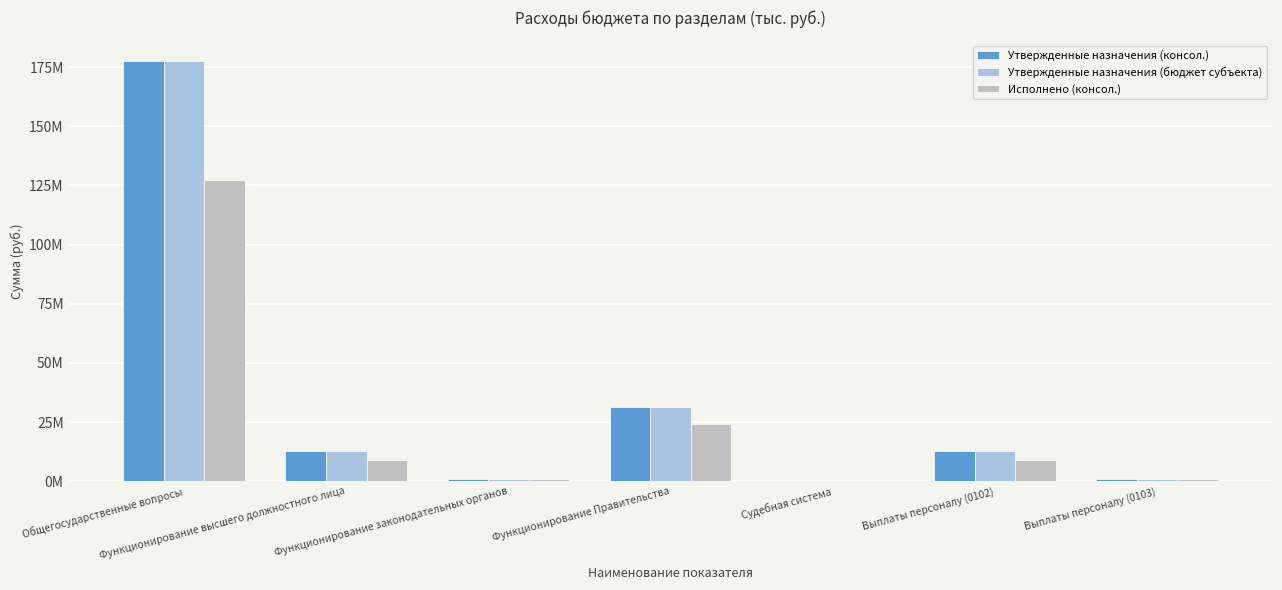

Are the bars horizontal?

No